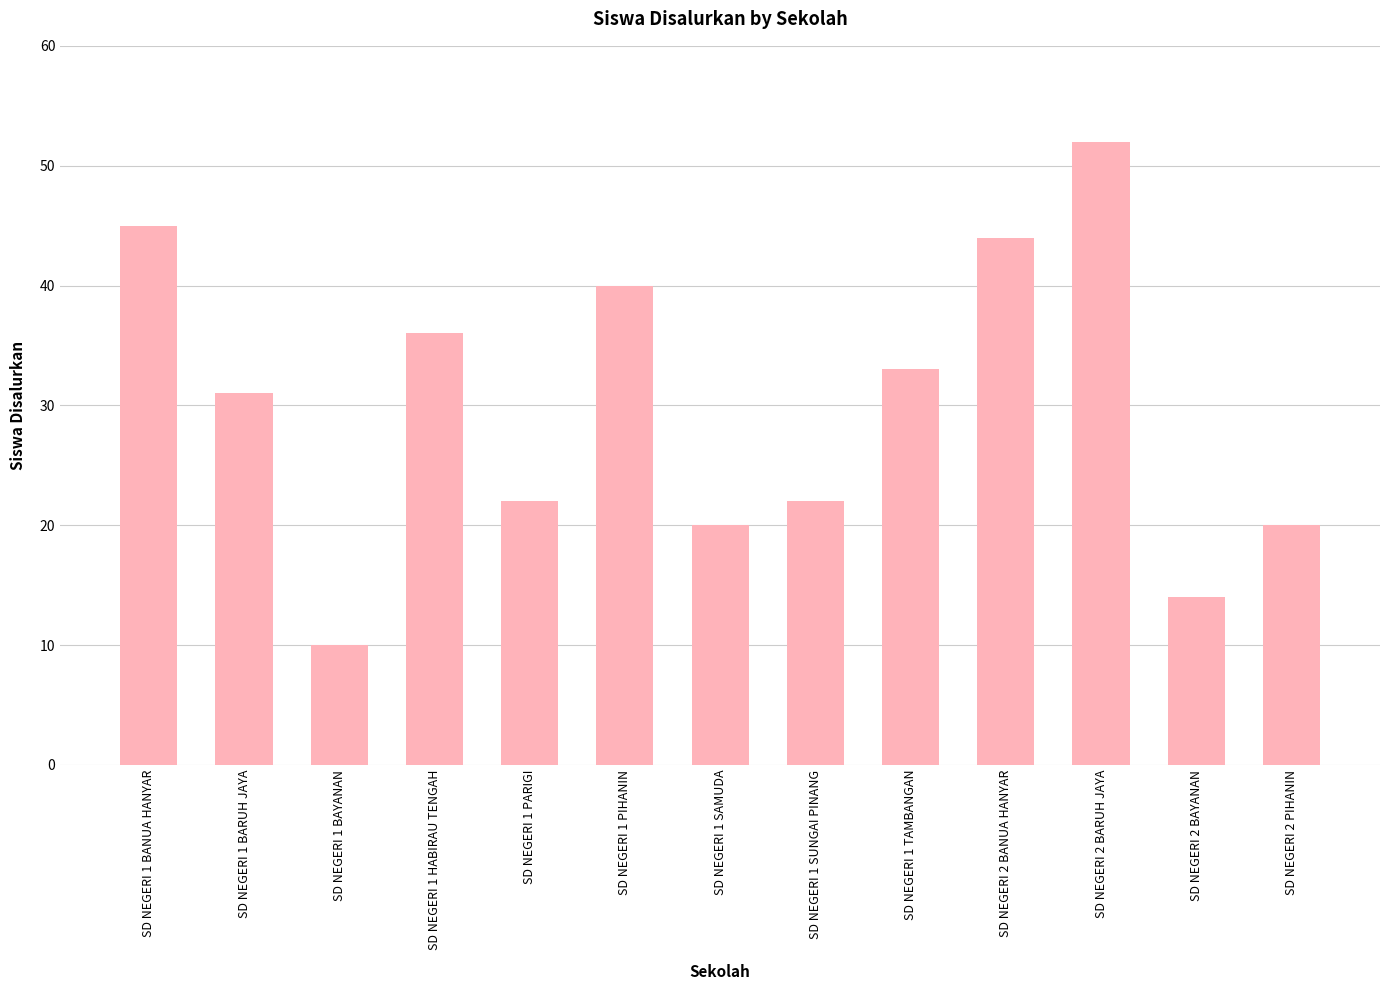

What is the change in value from SD NEGERI 1 BARUH JAYA to SD NEGERI 1 BAYANAN?

-21